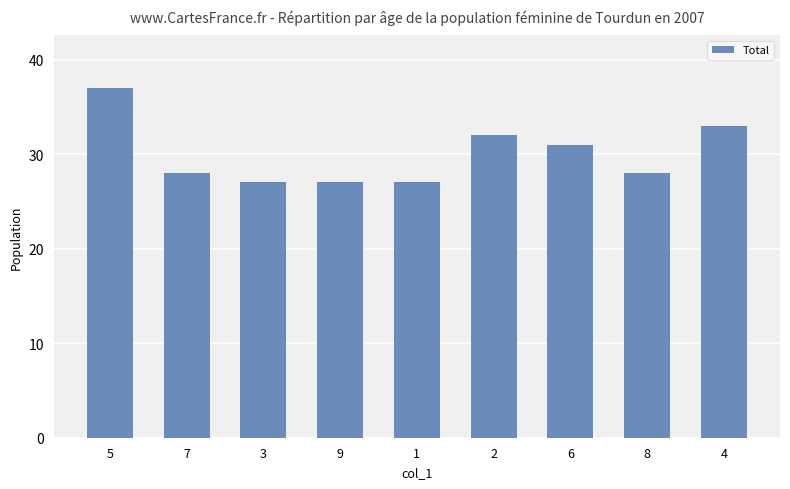

Where does the data first go above 28?

5